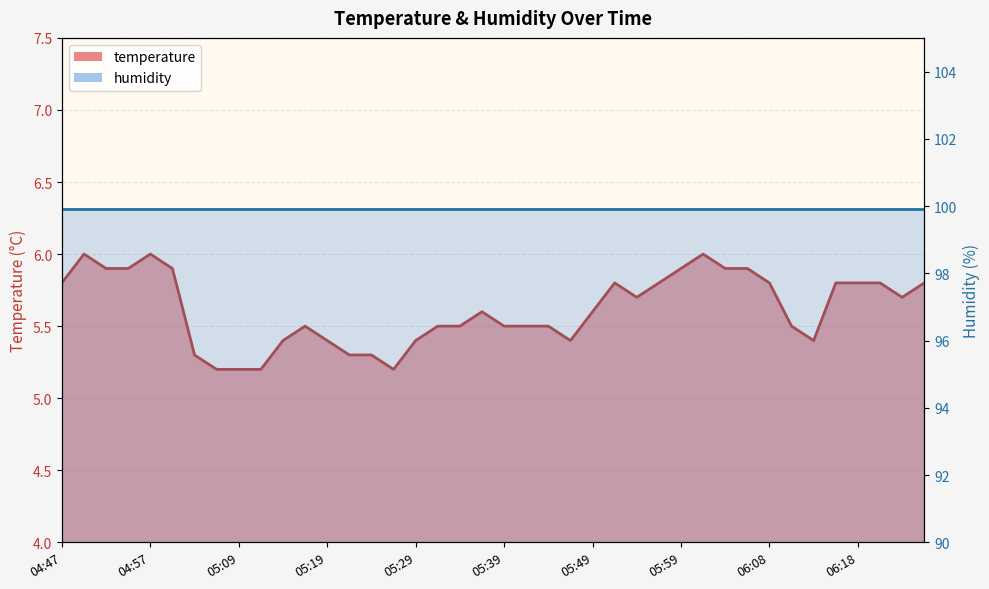

Rank the categories by value from lowest to highest.

05:07, 05:09, 05:11, 05:26, 05:04, 05:21, 05:24, 05:14, 05:19, 05:29, 05:46, 06:13, 05:16, 05:31, 05:34, 05:39, 05:41, 05:44, 06:11, 05:36, 05:49, 05:54, 06:23, 04:47, 05:51, 05:56, 06:08, 06:16, 06:18, 06:21, 06:26, 04:52, 04:54, 05:02, 05:59, 06:04, 06:06, 04:49, 04:57, 06:01